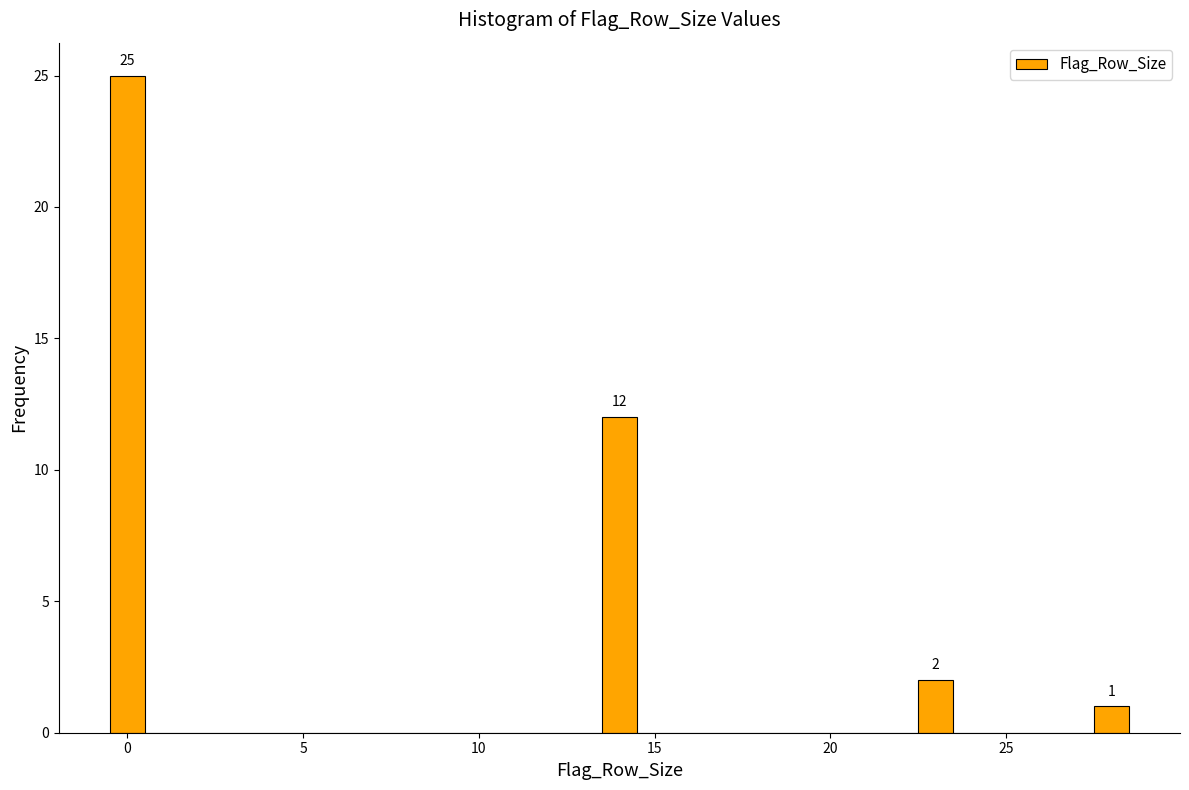

Read against the x-axis, roughly where is the centre of the tallest bar?

0.0